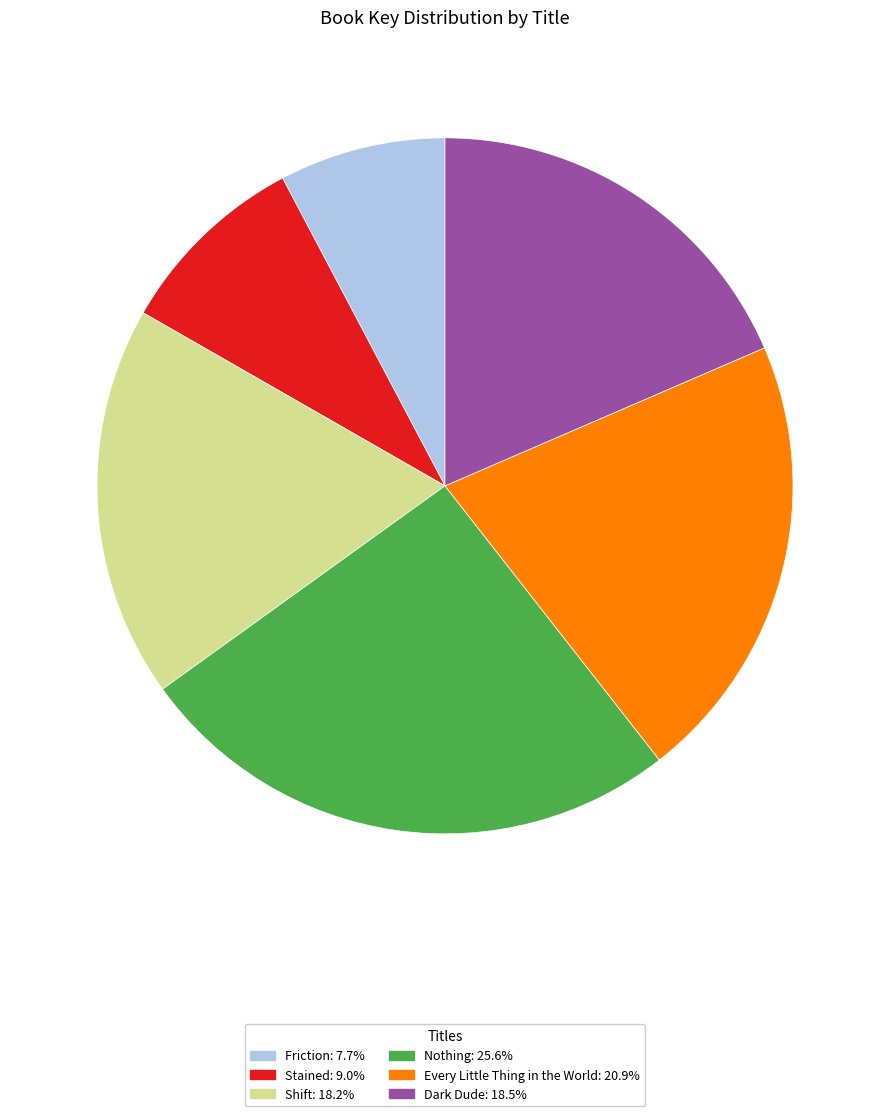

Is the sum of Stained and Friction greater than half?

No